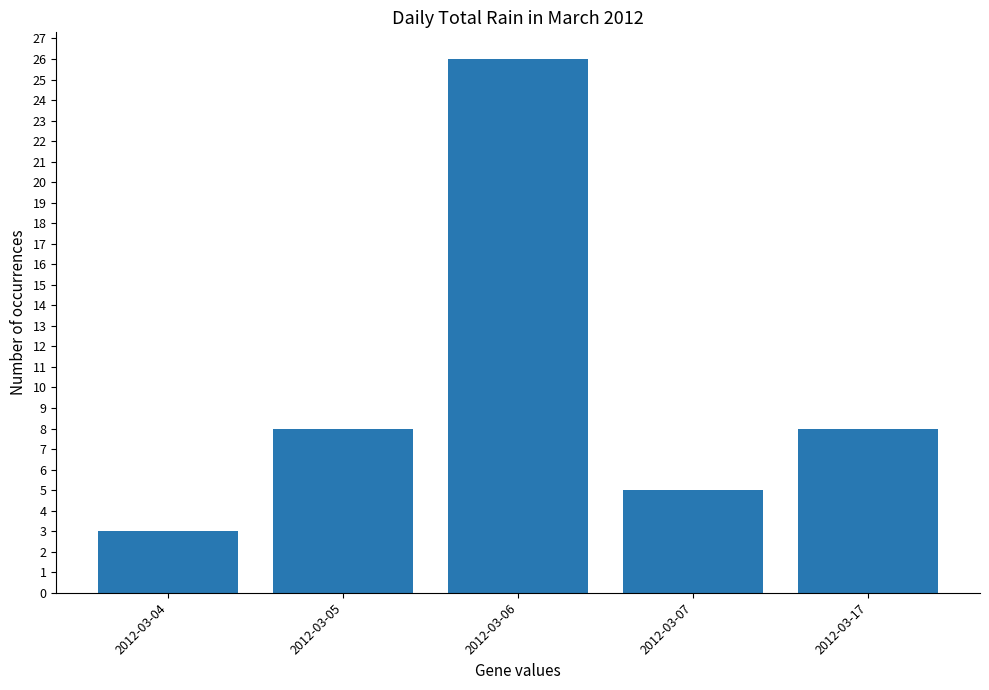

The chart shows a value of 8 at 2012-03-05. True or false?

True